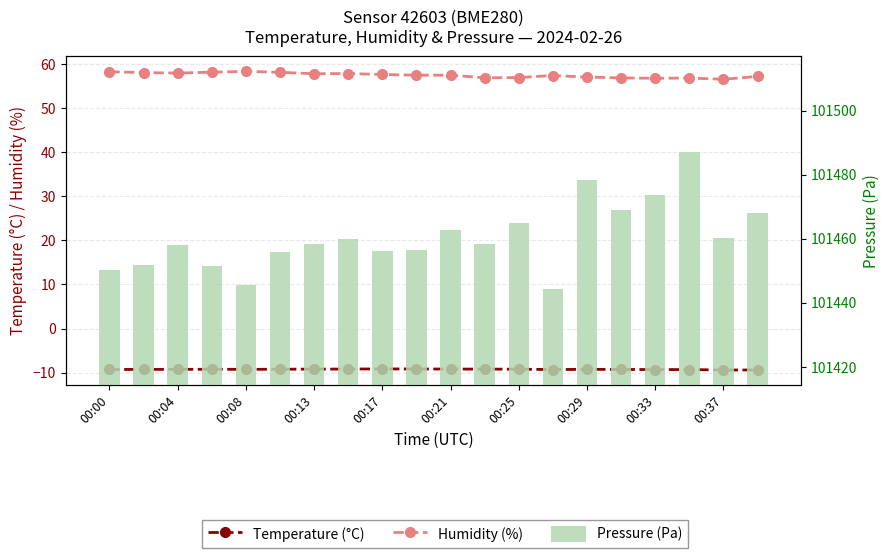

At how many categories does at least one series exceed 47385?

20